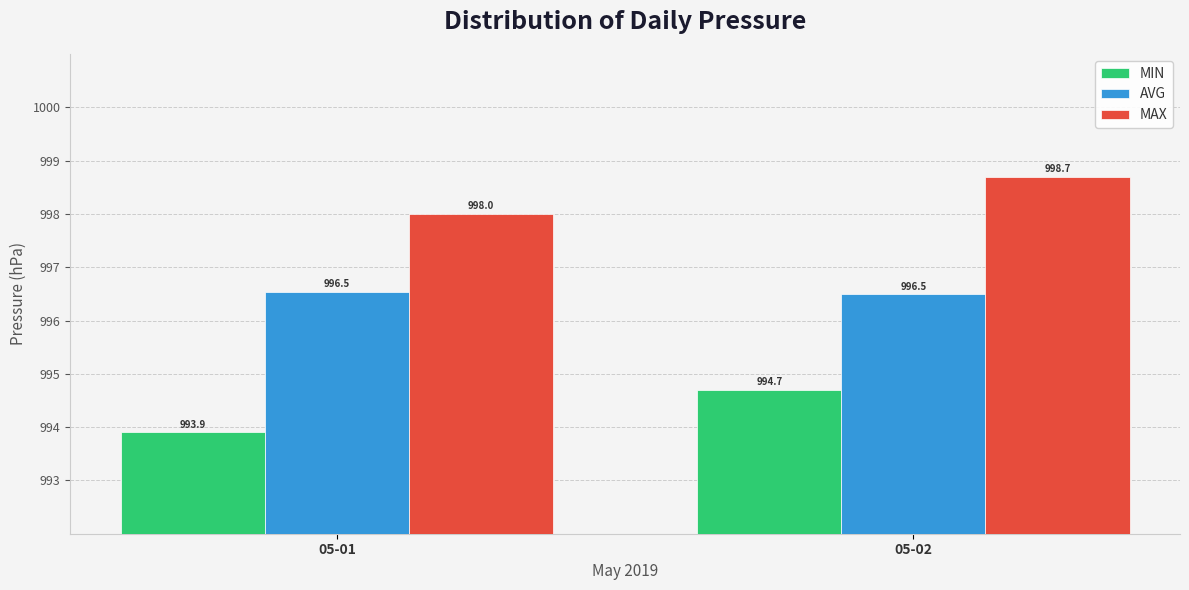

What are all the series names shown in the legend?

MIN, AVG, MAX